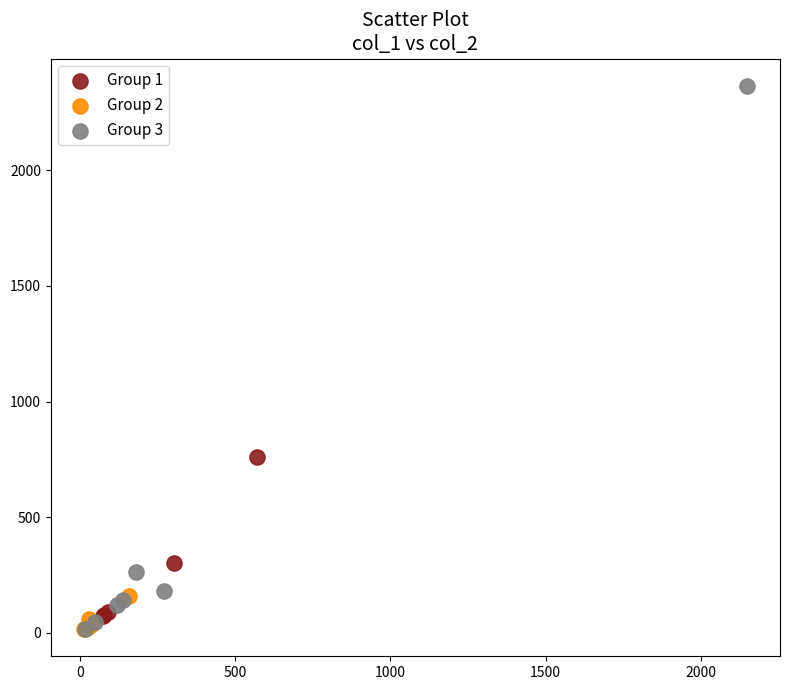

Which series has the widest spread of Y values?

Group 3